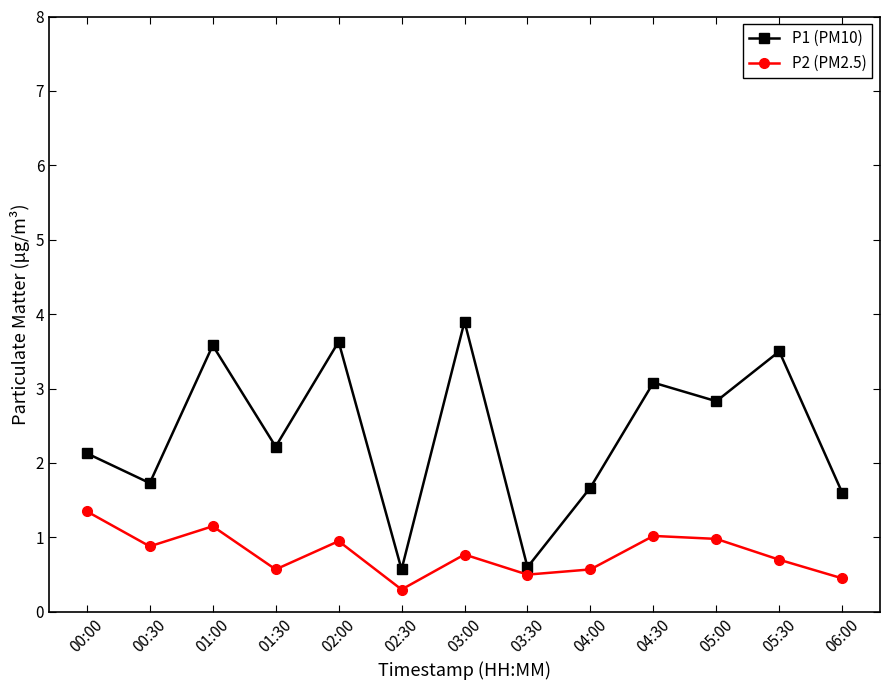

Rank the series by their average value, from lowest to highest.

P2 (PM2.5), P1 (PM10)